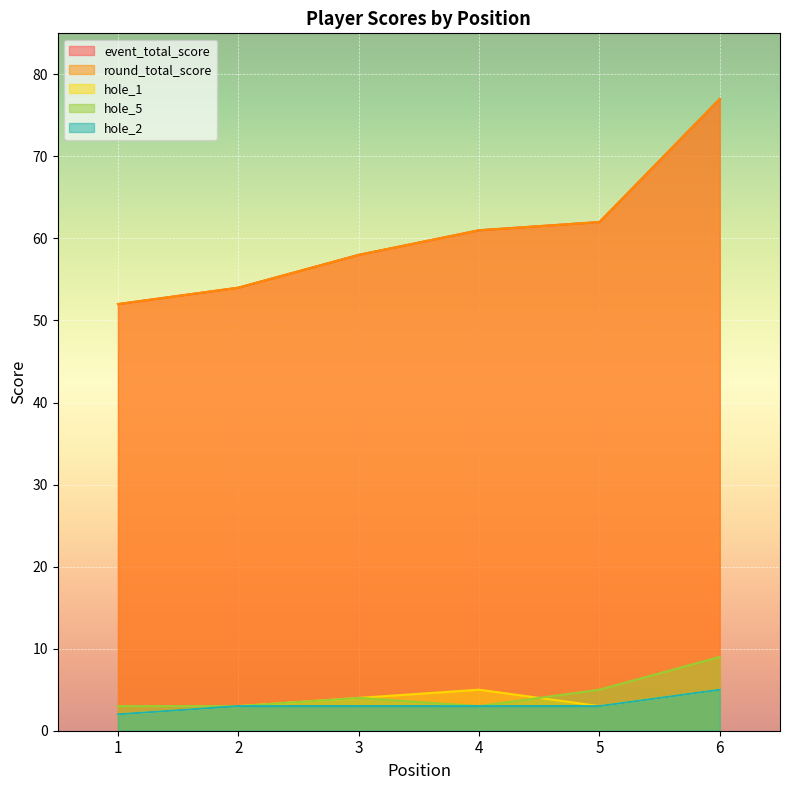

What value does the hole_5 series have at 3?

4